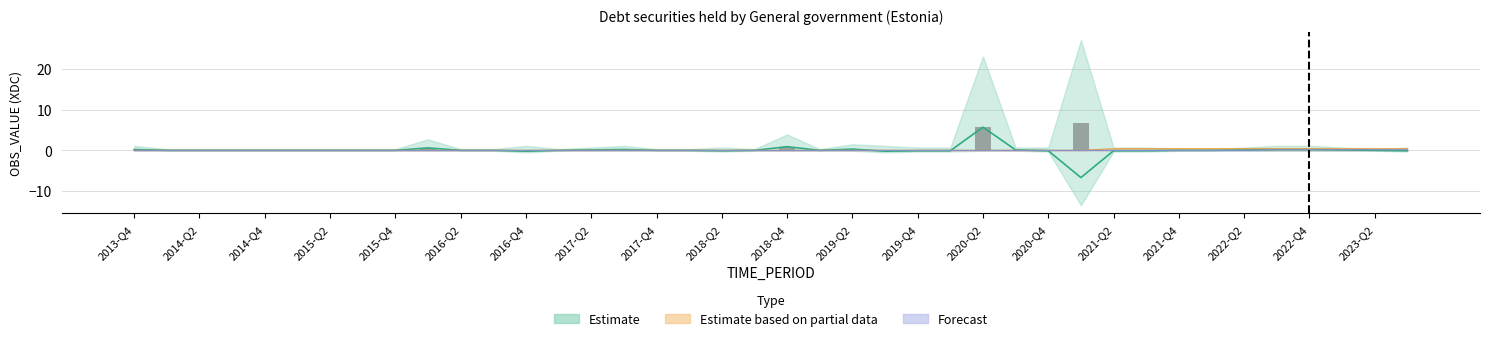

What is the greatest value displayed?

5.7